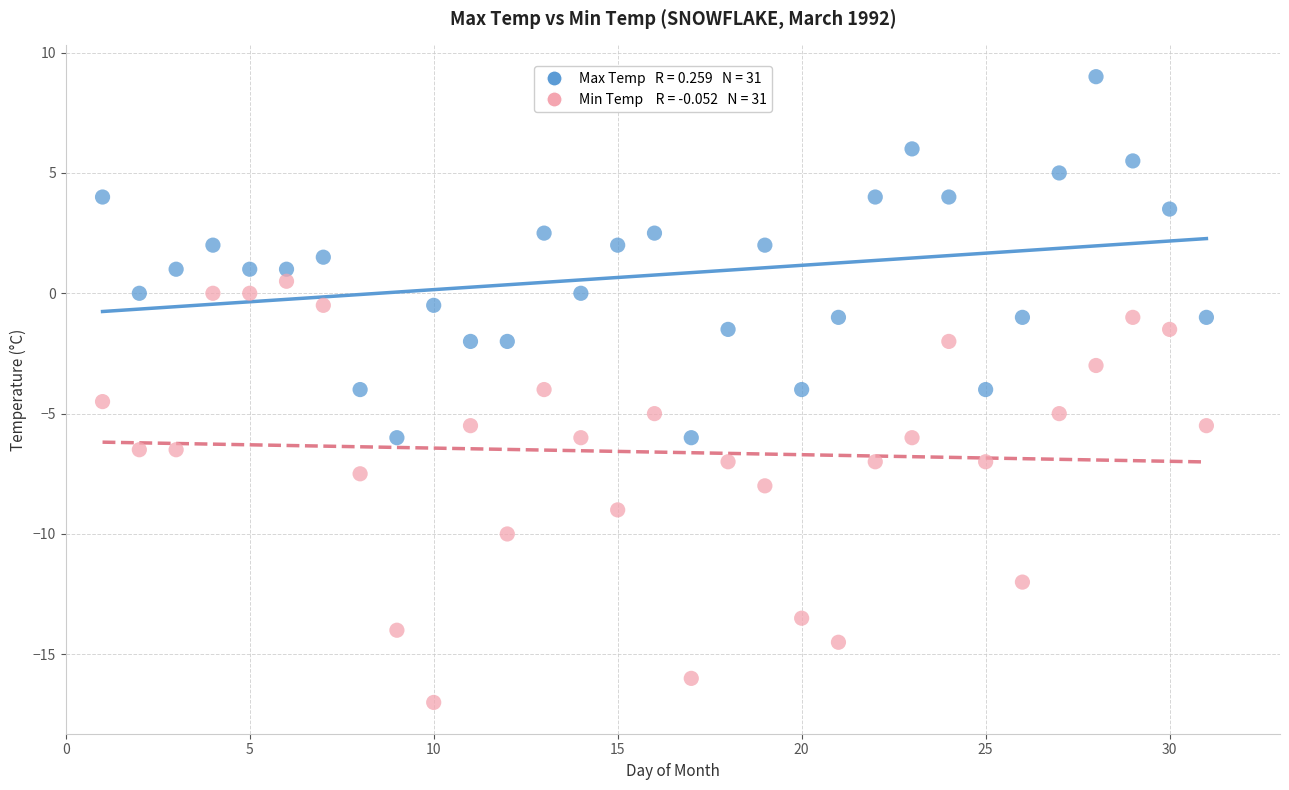

Across all data points, what is the range of X values (max minus min)?

30.0